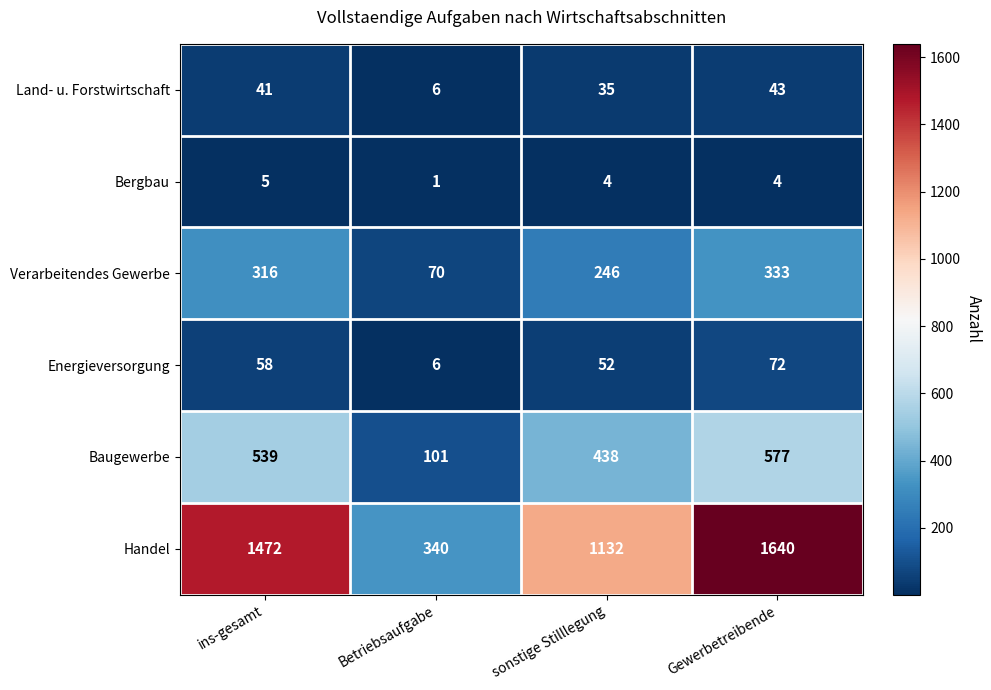

At which label does Bergbau reach its minimum?

Betriebsaufgabe